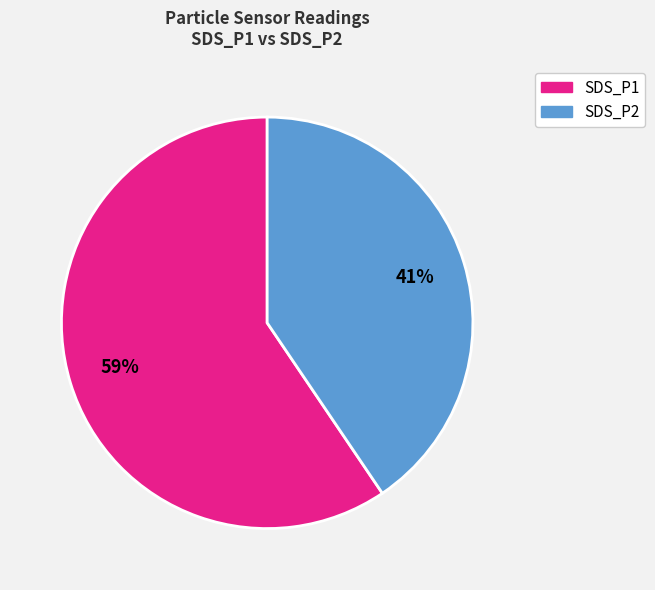

To the nearest percent, what is the combined percentage of SDS_P2 and SDS_P1?

100%